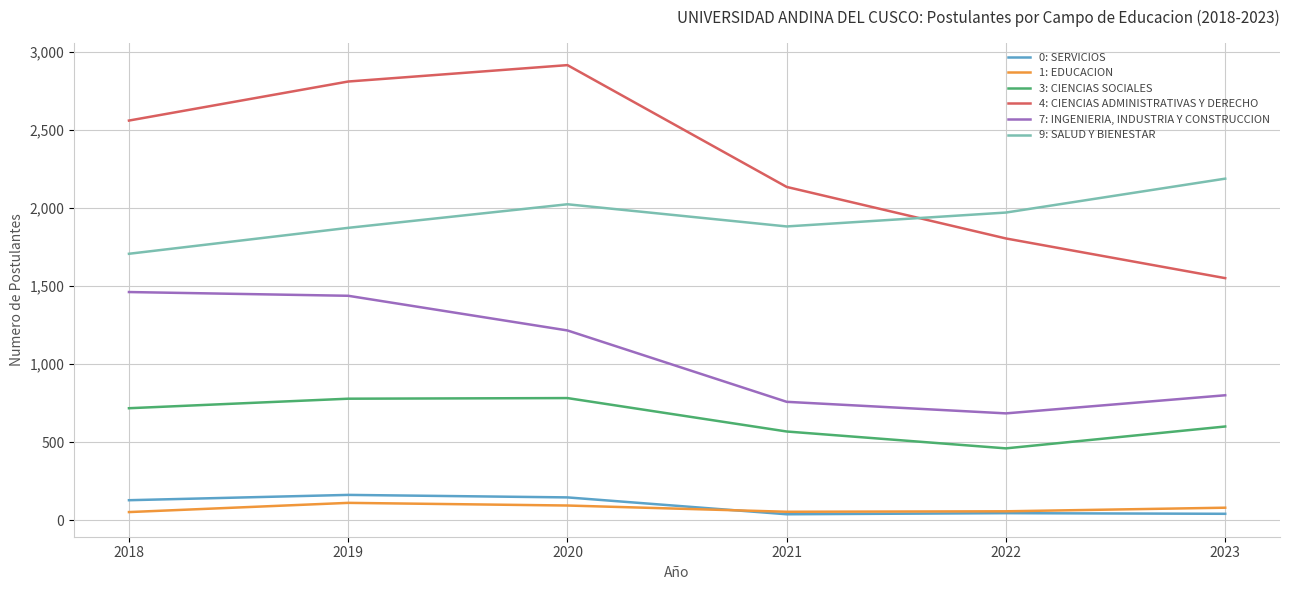

True or false: 3: CIENCIAS SOCIALES and 7: INGENIERIA, INDUSTRIA Y CONSTRUCCION intersect in this chart.

False